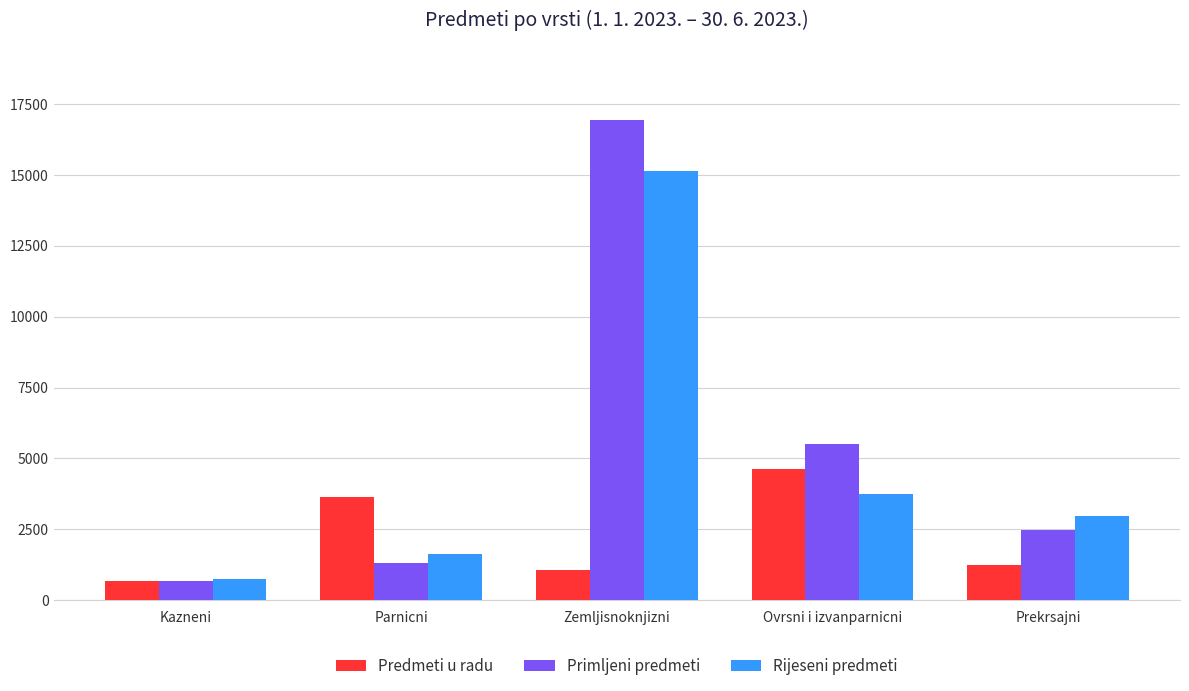

What is the total value across all series at Zemljisnoknjizni?

33118